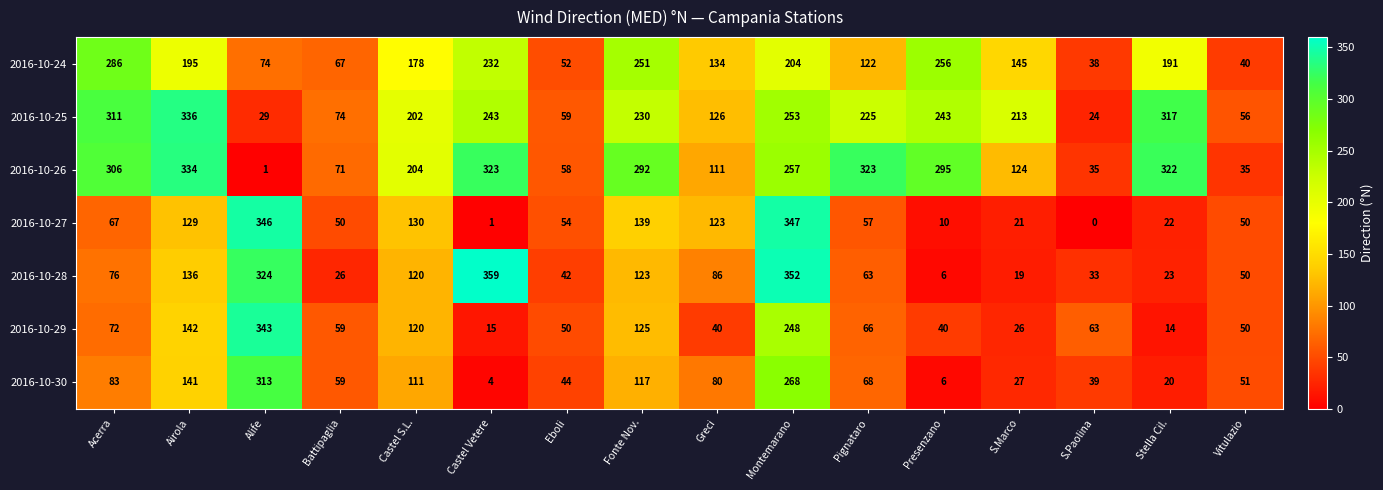

What is the average value of the 2016-10-27 series?

97